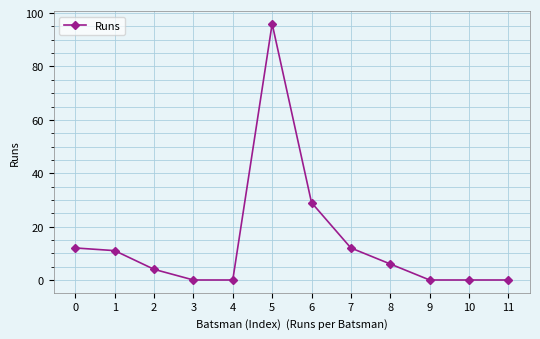

Does the chart display data point markers on the line(s)?

Yes